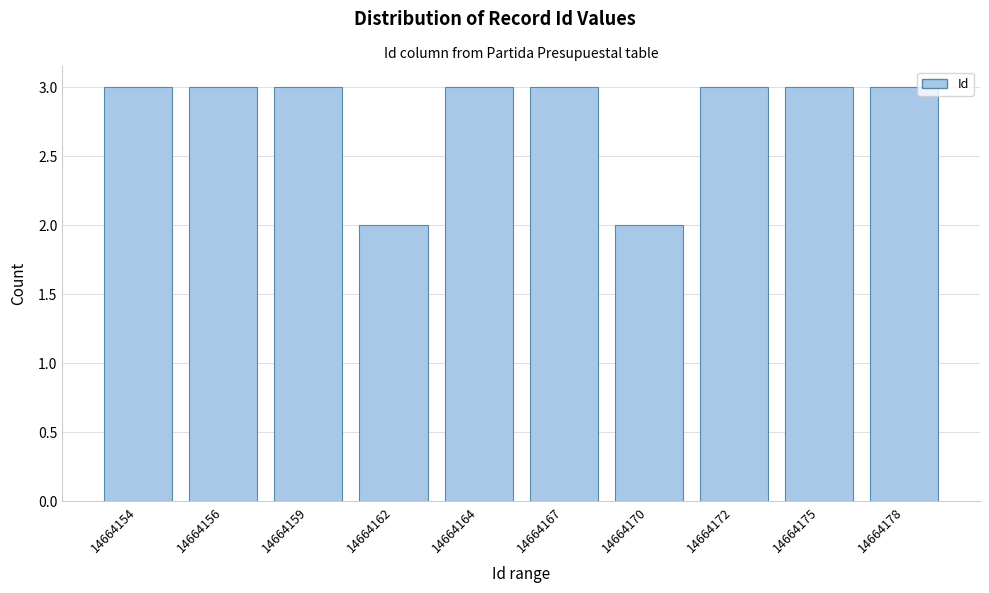

Reading right to left, extract all data points from this chart.

3	3	3	2	3	3	2	3	3	3